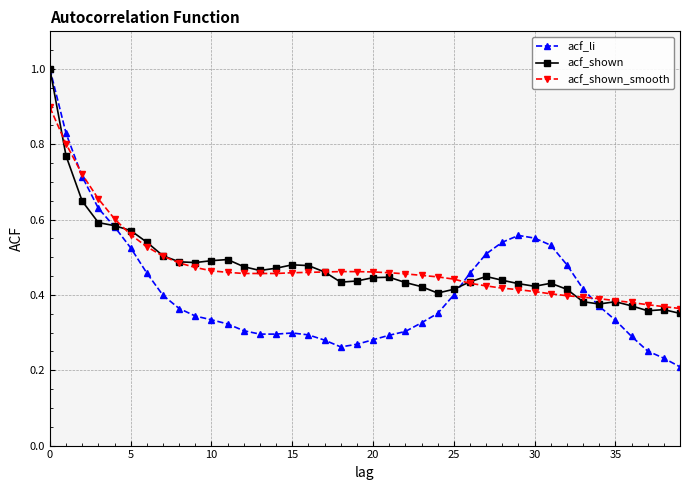

How many times do acf_shown_smooth and acf_li cross each other?

3